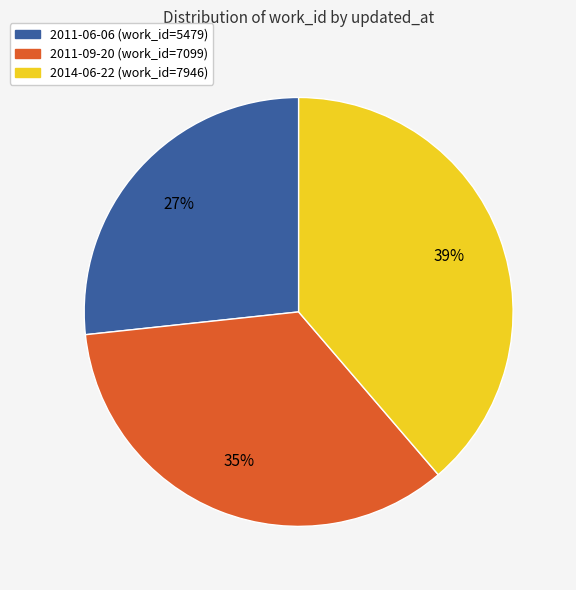

The 2014-06-22 slice represents 39% of the pie. True or false?

True